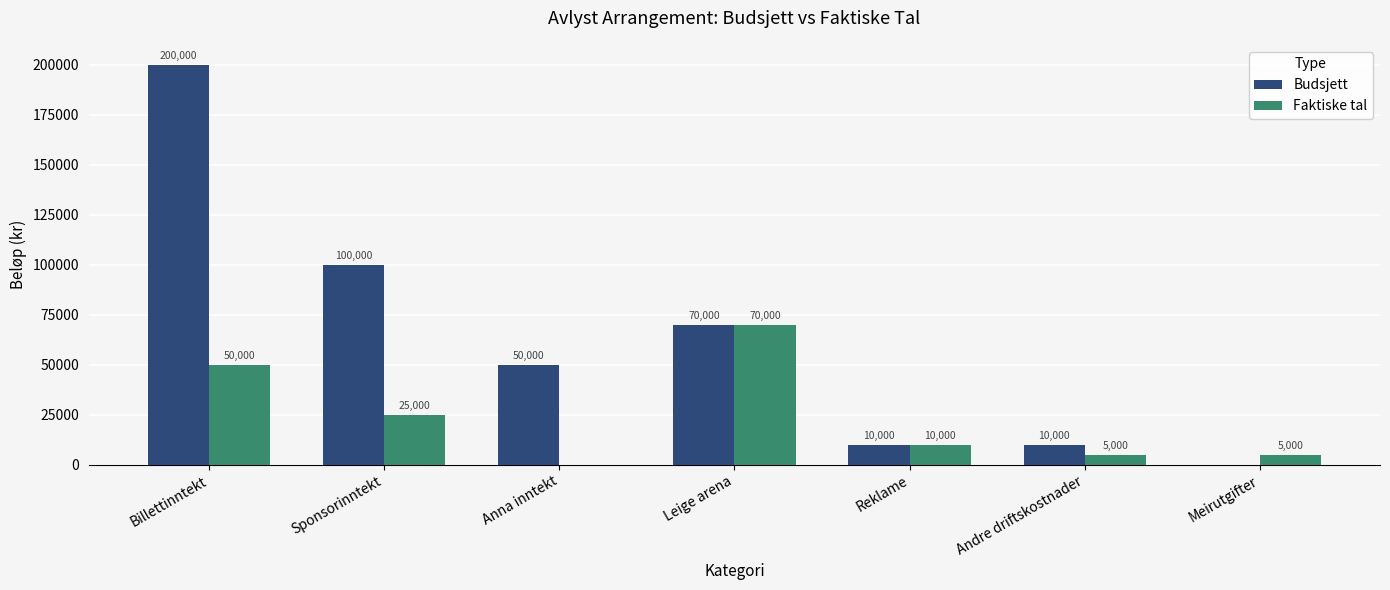

How many data points does each series have?

7